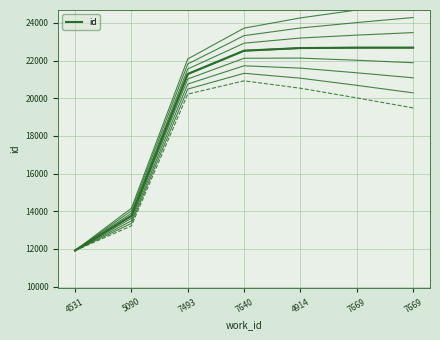

The chart shows a value of 22688 at 7669. True or false?

True